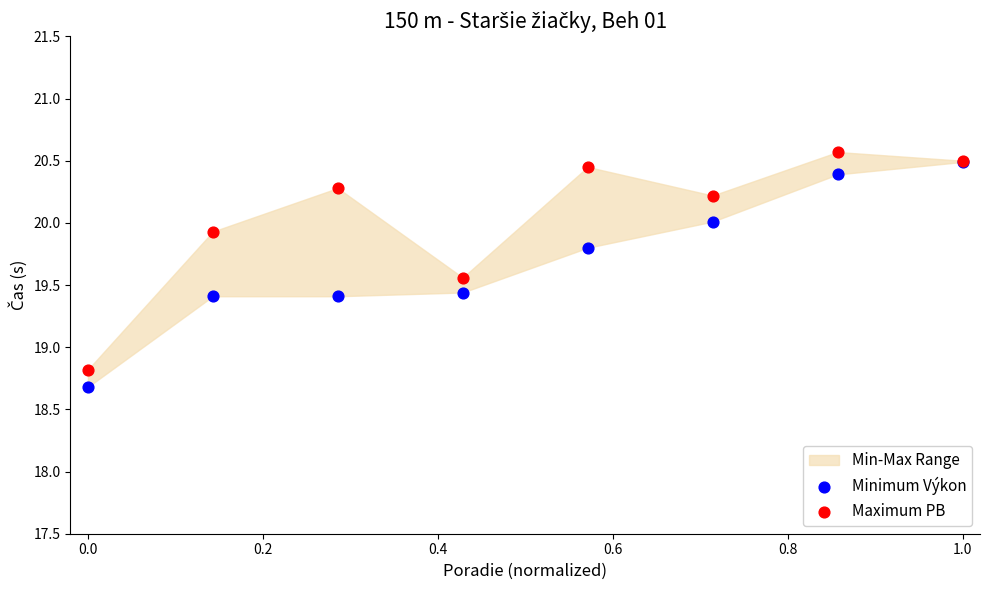

Which series reaches the maximum Y coordinate?

Maximum PB